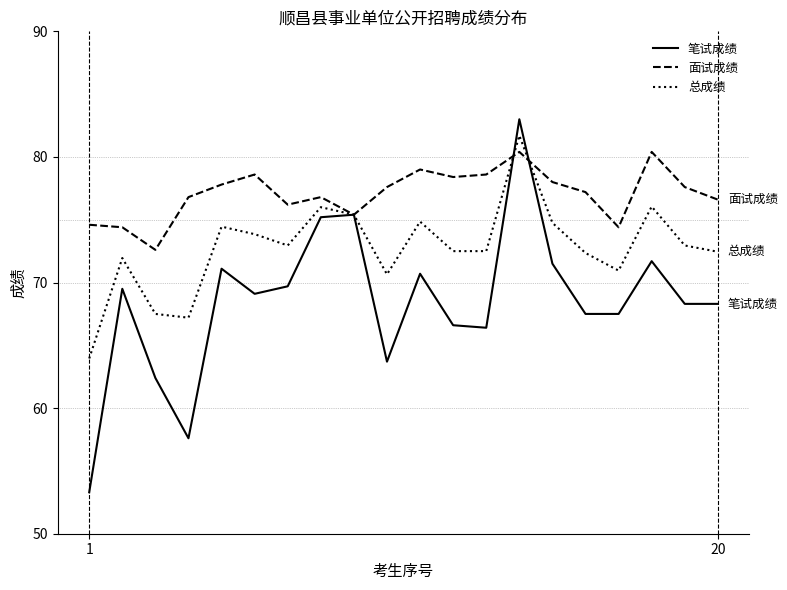

List the series in order of their overall mean, highest first.

面试成绩, 总成绩, 笔试成绩